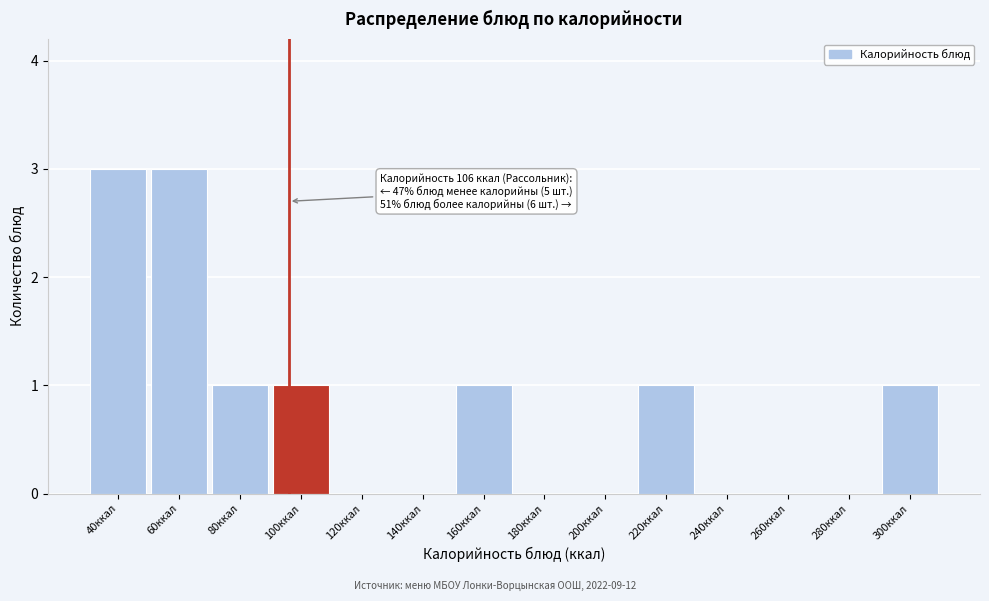

Reading left to right, what are all the values shown in this chart?

40ккал=3	60ккал=3	80ккал=1	100ккал=1	120ккал=0	140ккал=0	160ккал=1	180ккал=0	200ккал=0	220ккал=1	240ккал=0	260ккал=0	280ккал=0	300ккал=1